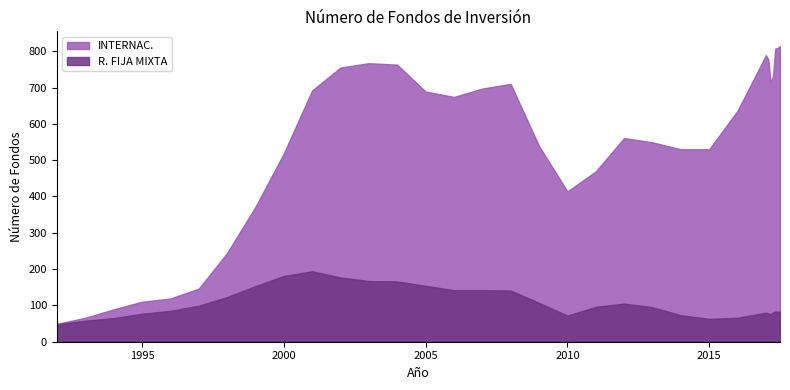

Does the chart have visible grid lines?

No